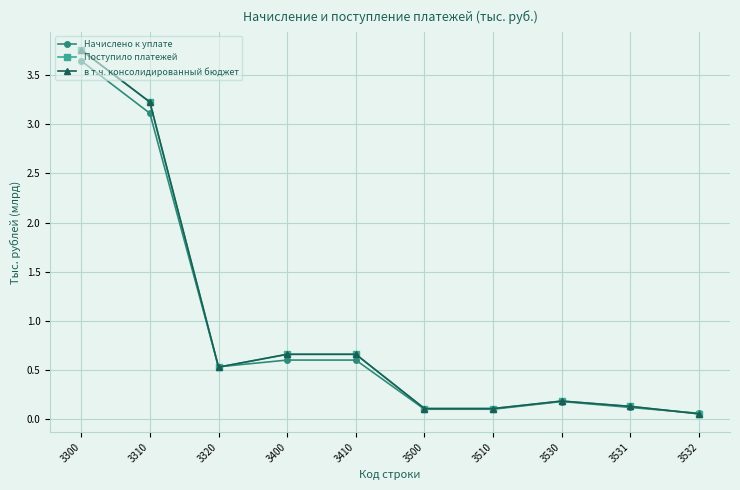

What is the sum of all Поступило платежей values?

9.4